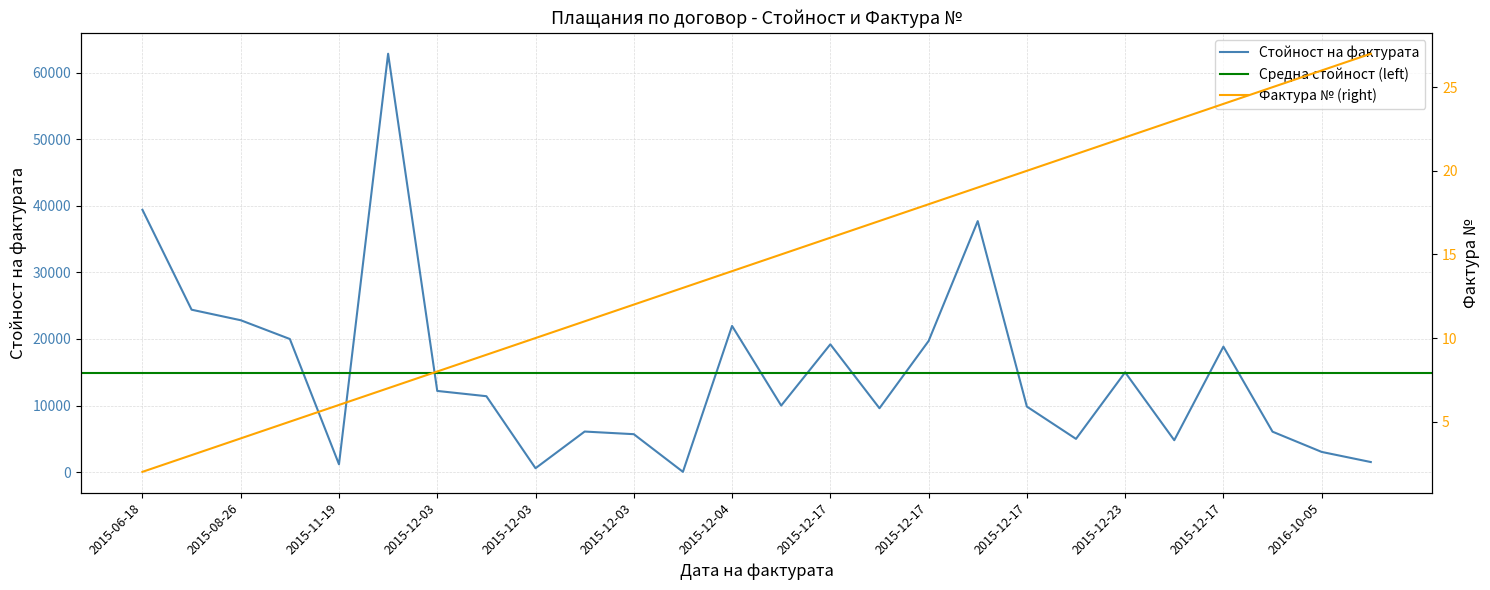

How many data points in Фактура № are less than 15?

13